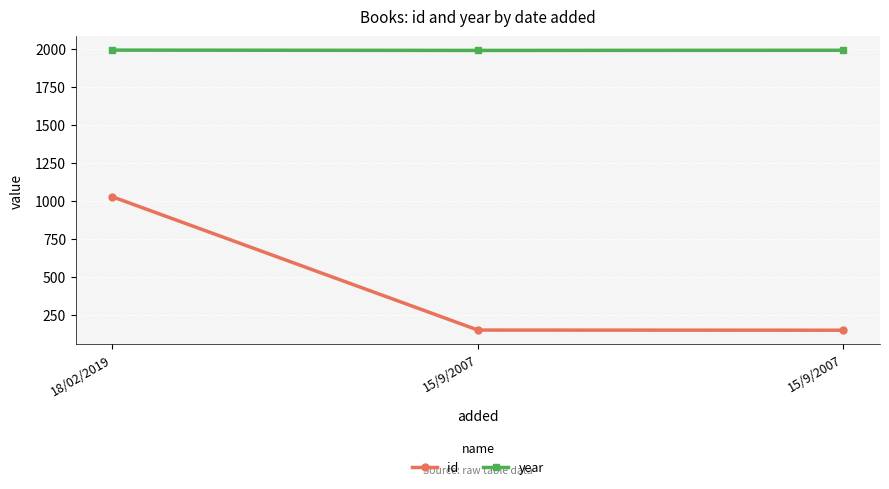

Reading right to left, extract all data points from this chart.

id: 149	150	1028
year: 1993	1992	1994